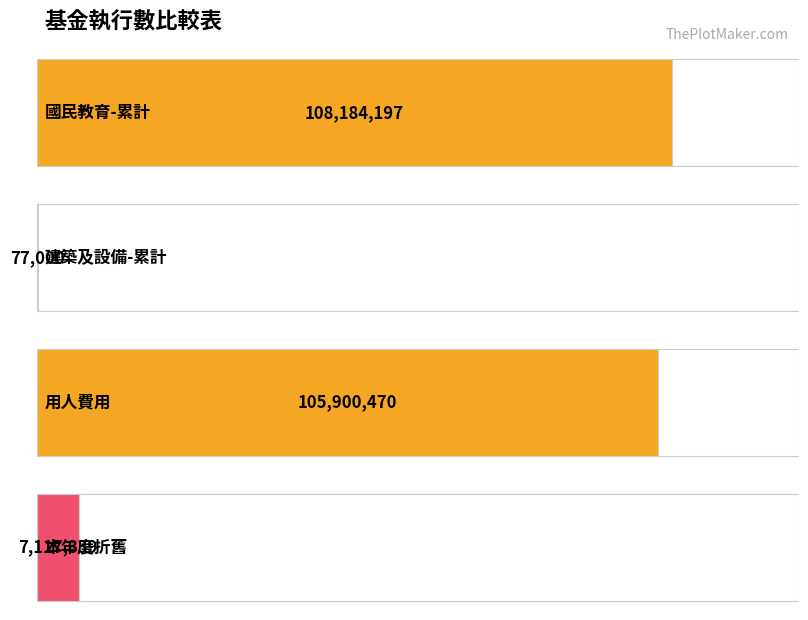

What position from the right is 基金用途累計執行數?

2